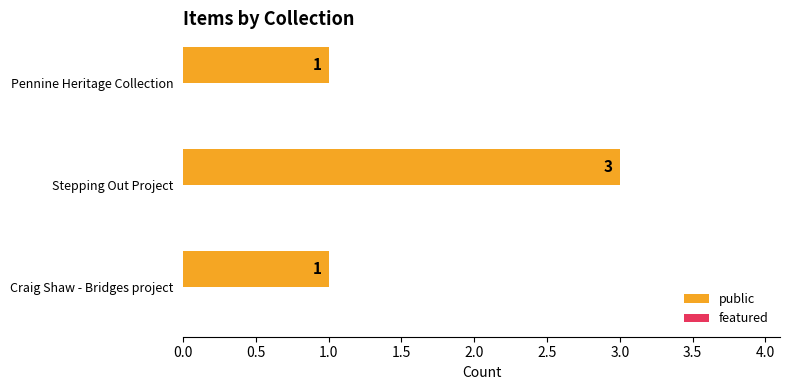

What is the sum of all values?

5